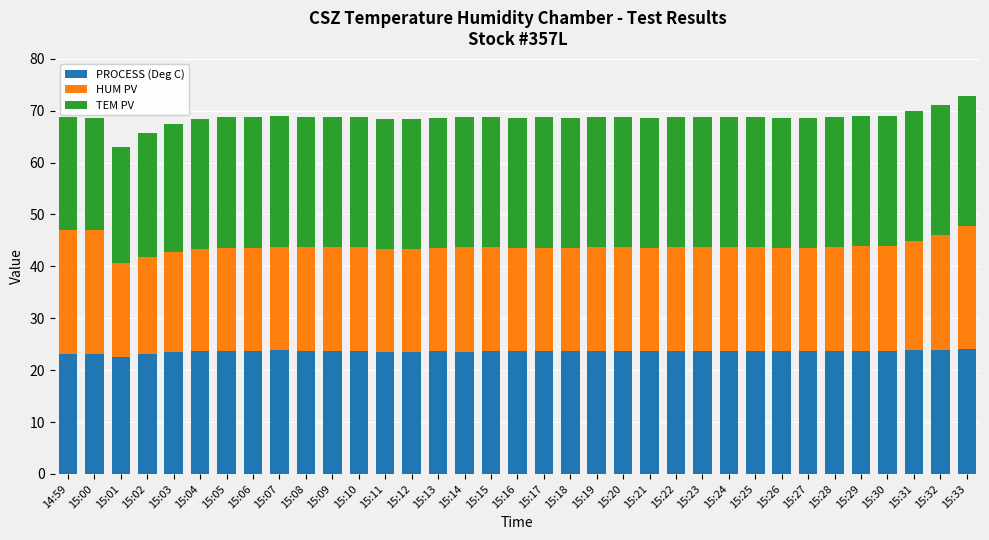

How many bars are there in total?

35